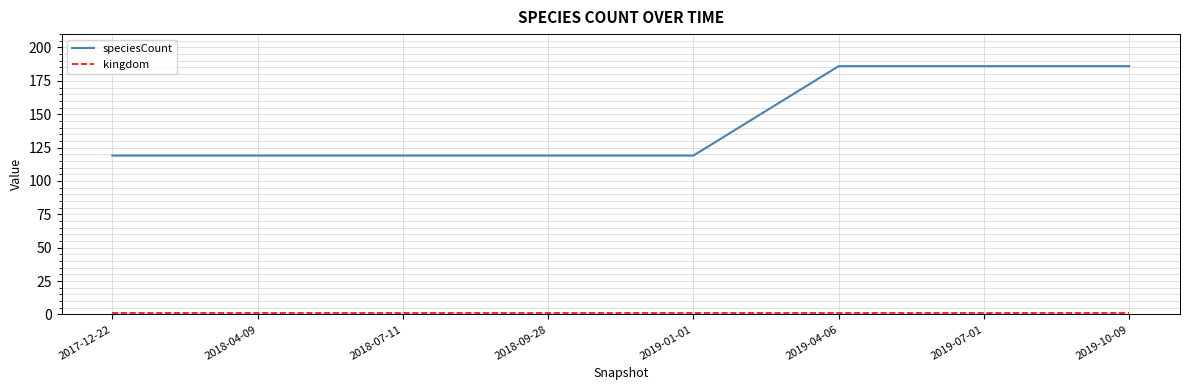

What is the difference between the highest and lowest values at 2019-04-06?

185